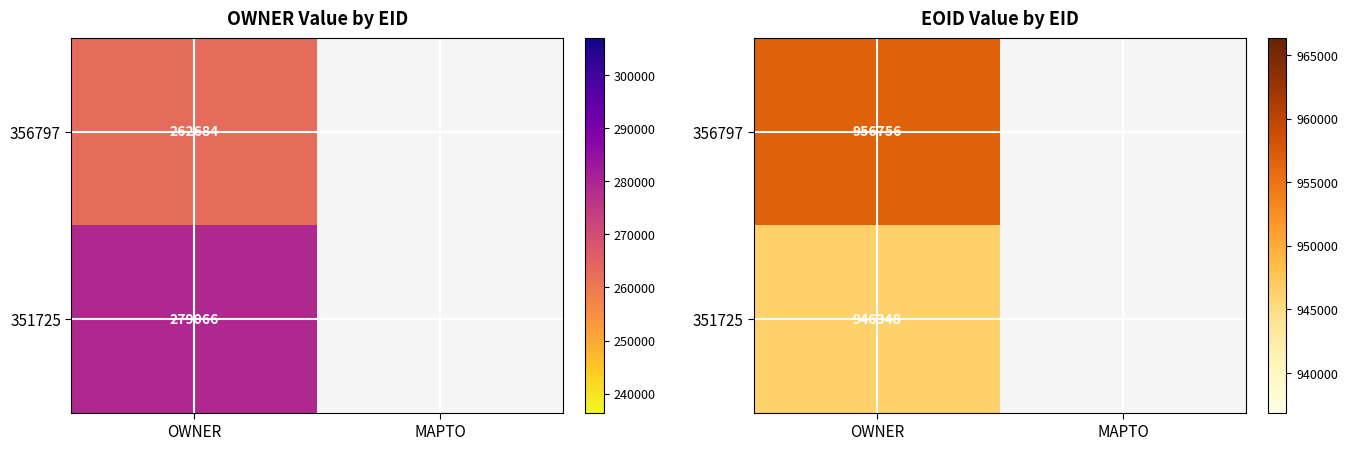

The 356797 series shows 243442.2 at OWNER. True or false?

False